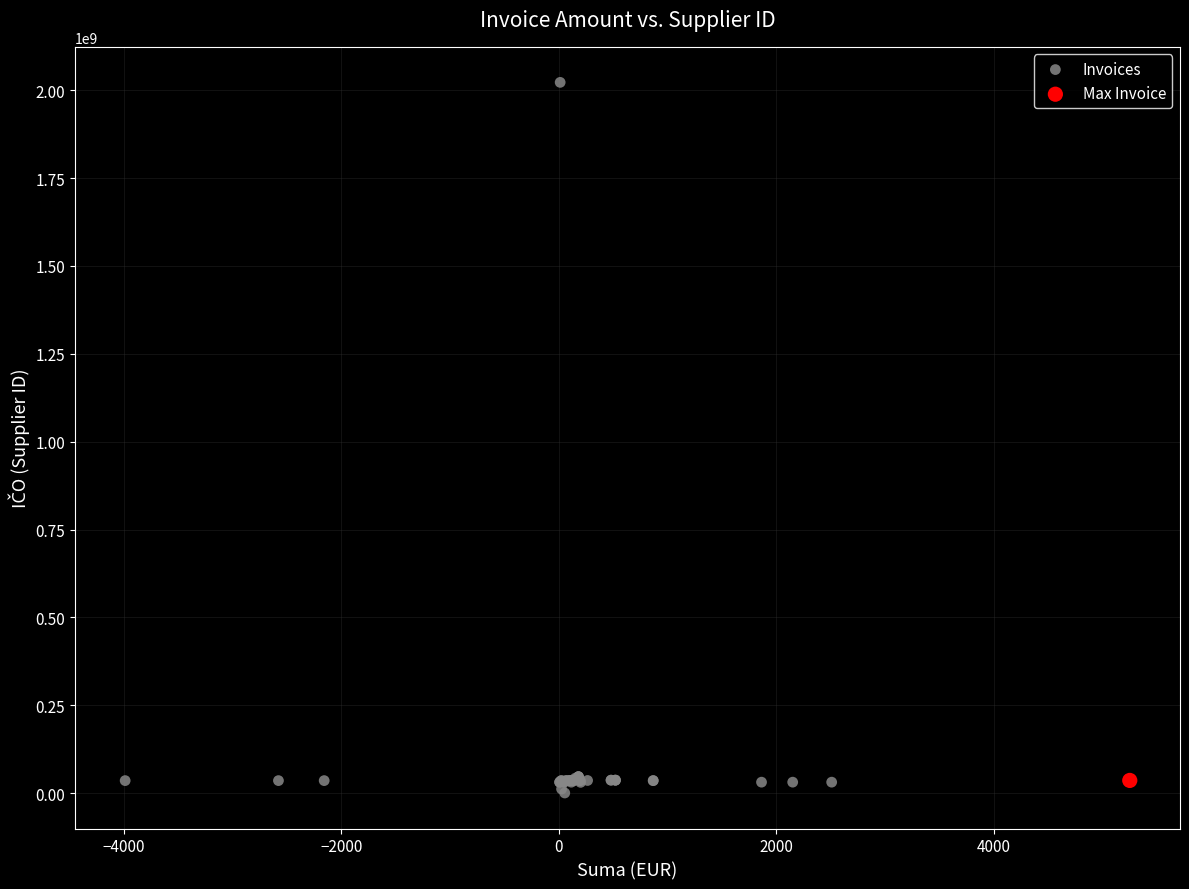

What are all the series names shown in the legend?

Invoices, Max Invoice